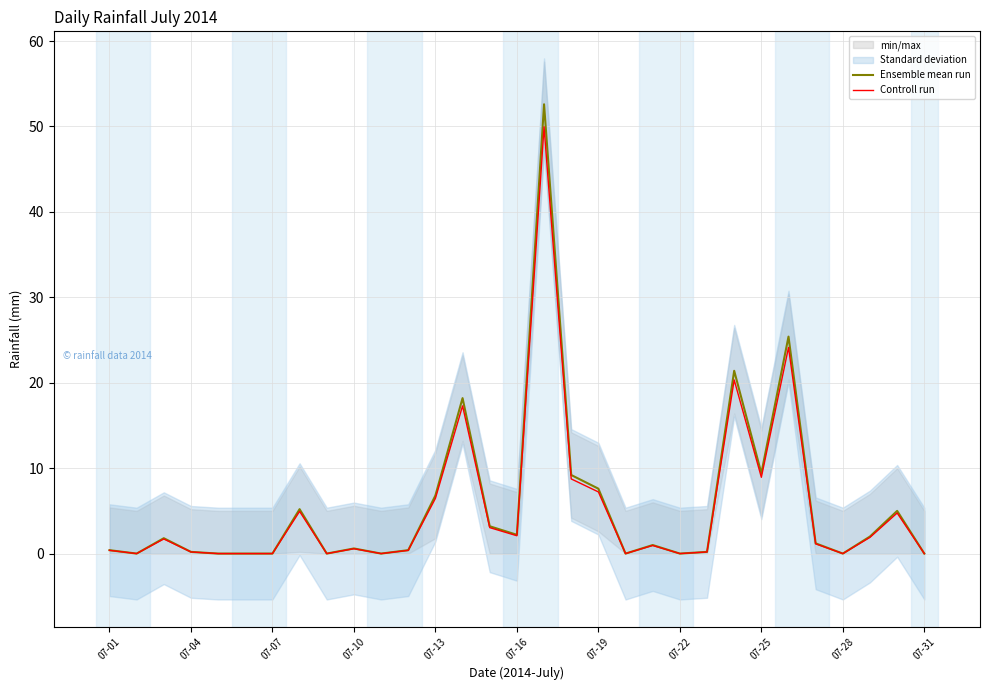

The Ensemble mean run series shows 6.8 at 07-13. True or false?

True